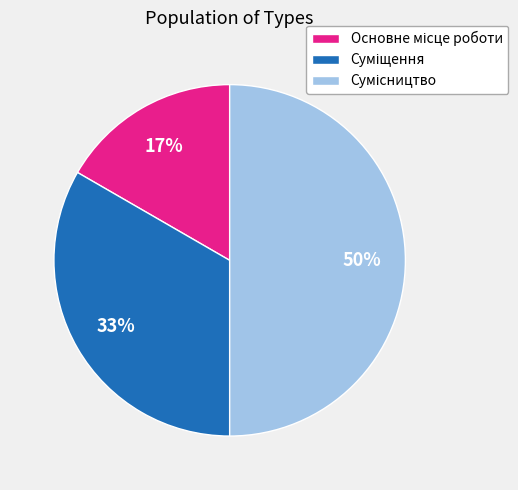

To the nearest percent, what is the average slice percentage?

33%